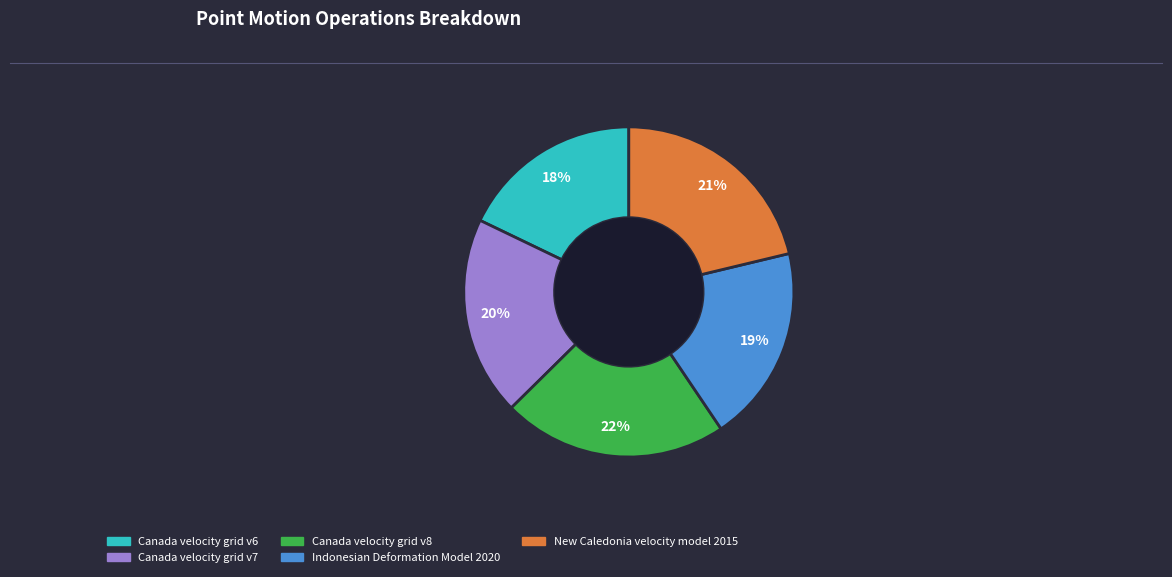

To the nearest percent, what percentage of the pie is Canada velocity grid v7?

20%